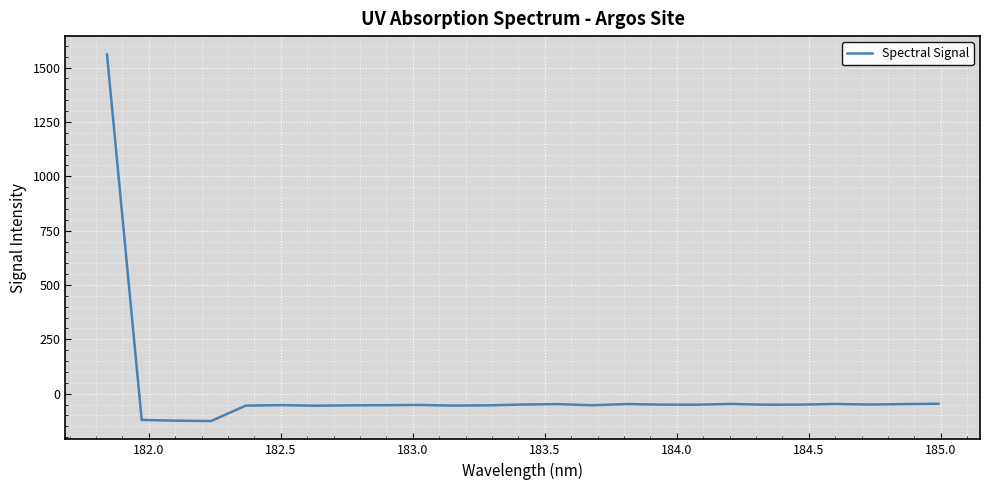

What is the greatest value displayed?

1560.5